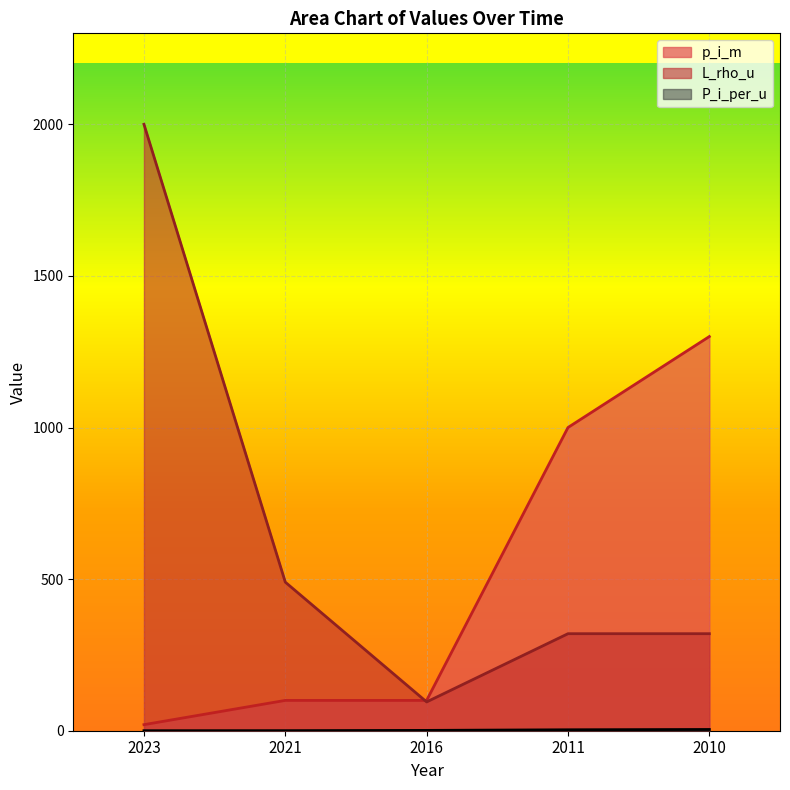

Rank the series at 2010 from lowest to highest value.

P_i_per_u, L_rho_u, p_i_m